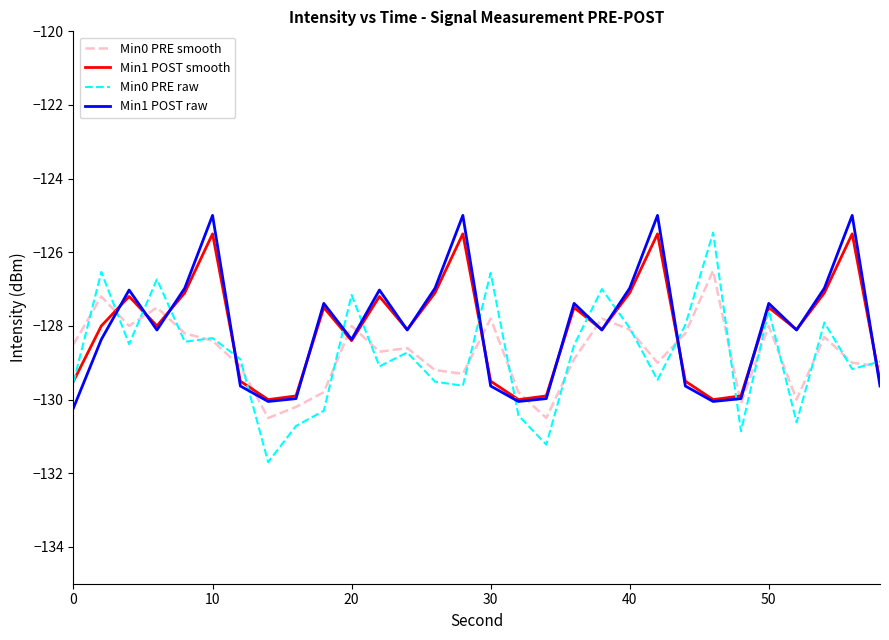

Which series ends up on top after the final intersection of Min1 POST smooth and Min0 PRE smooth?

Min0 PRE smooth